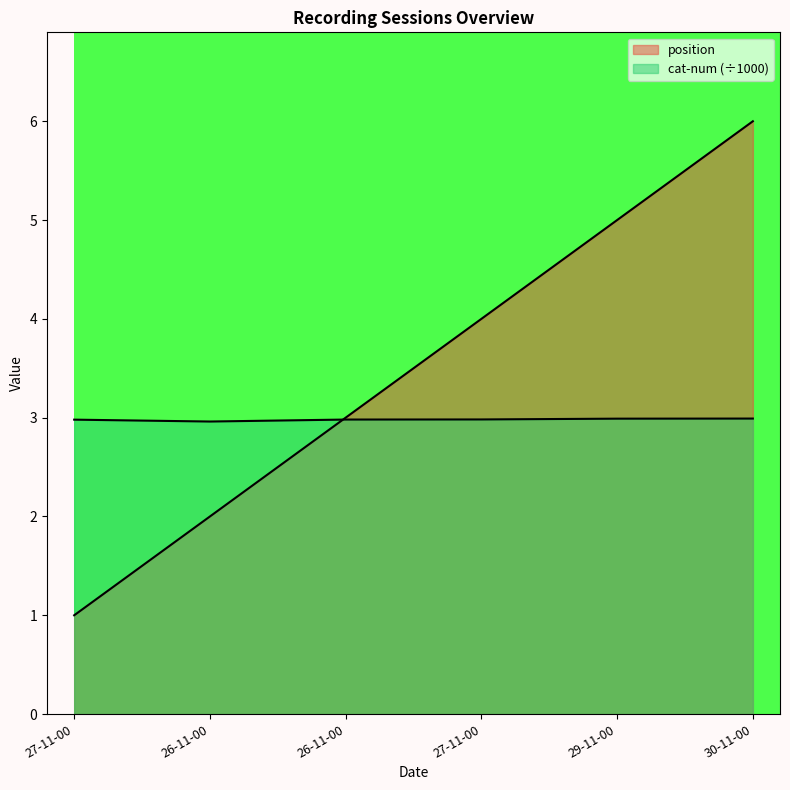

True or false: position has more than 2 interior local peaks.

False